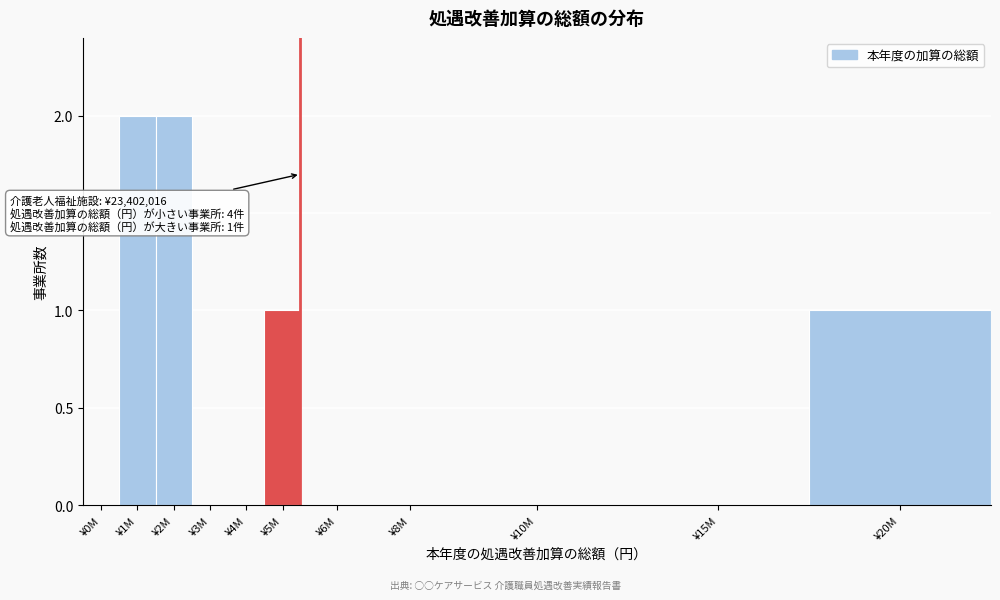

Reading left to right, transcribe all the data shown in this chart.

¥0M=0	¥1M=2	¥2M=2	¥3M=0	¥4M=0	¥5M=1	¥6M=0	¥8M=0	¥10M=0	¥15M=0	¥20M=1